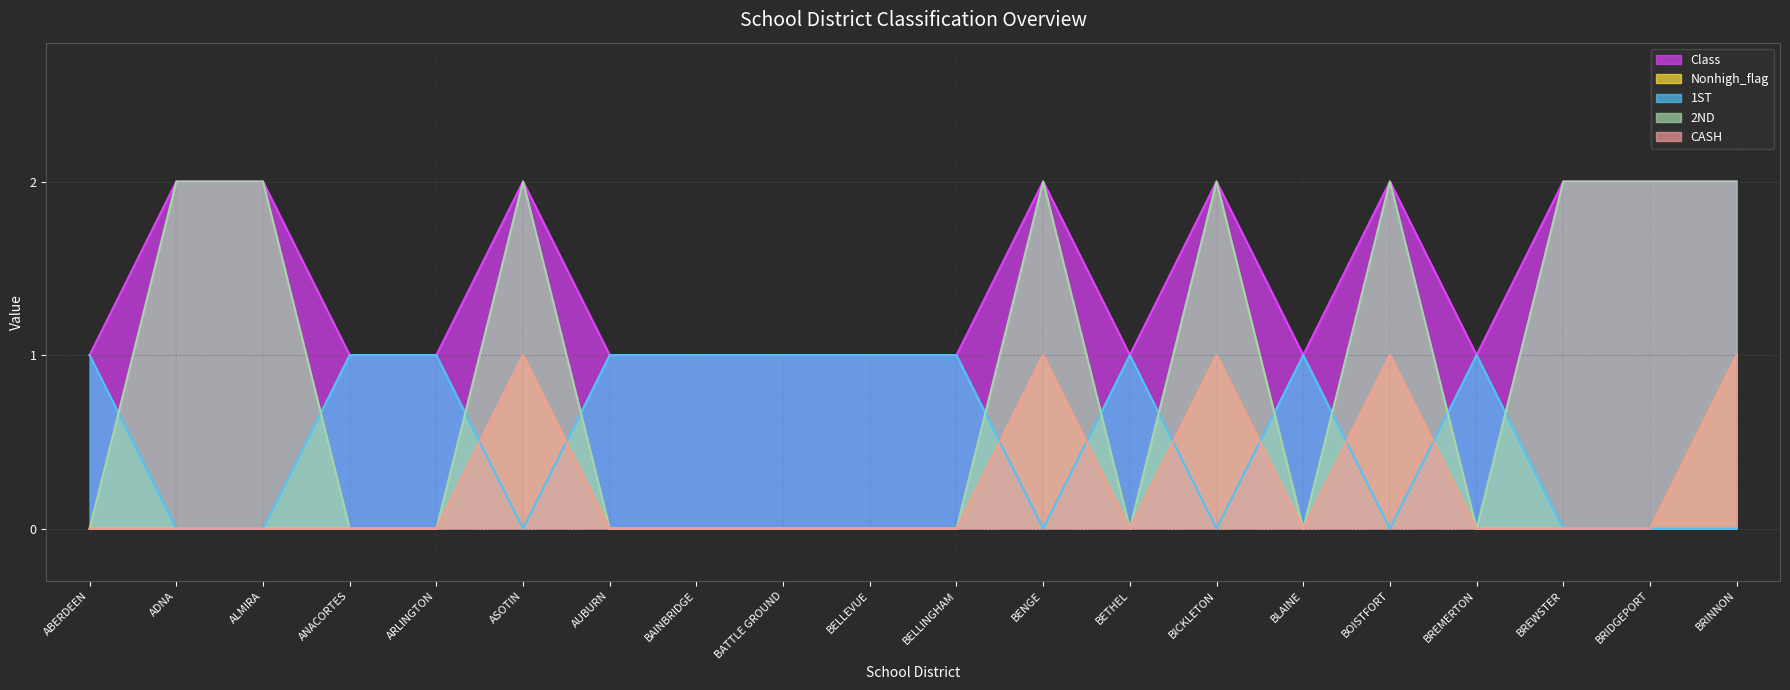

What is the value of the CASH point at the 20th from the left?

1